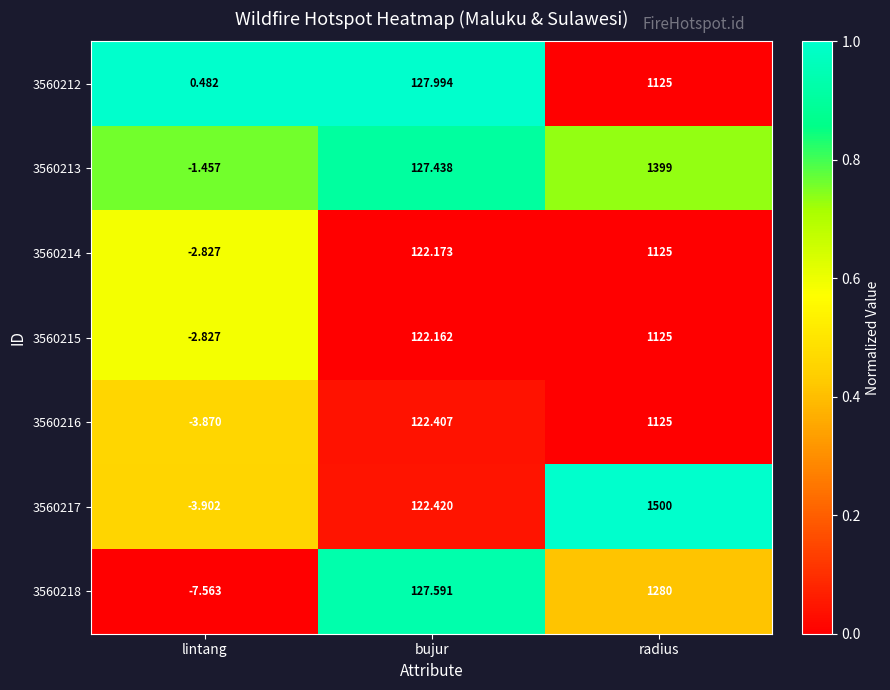

Rank the series at bujur from highest to lowest value.

3560212, 3560218, 3560213, 3560217, 3560216, 3560214, 3560215